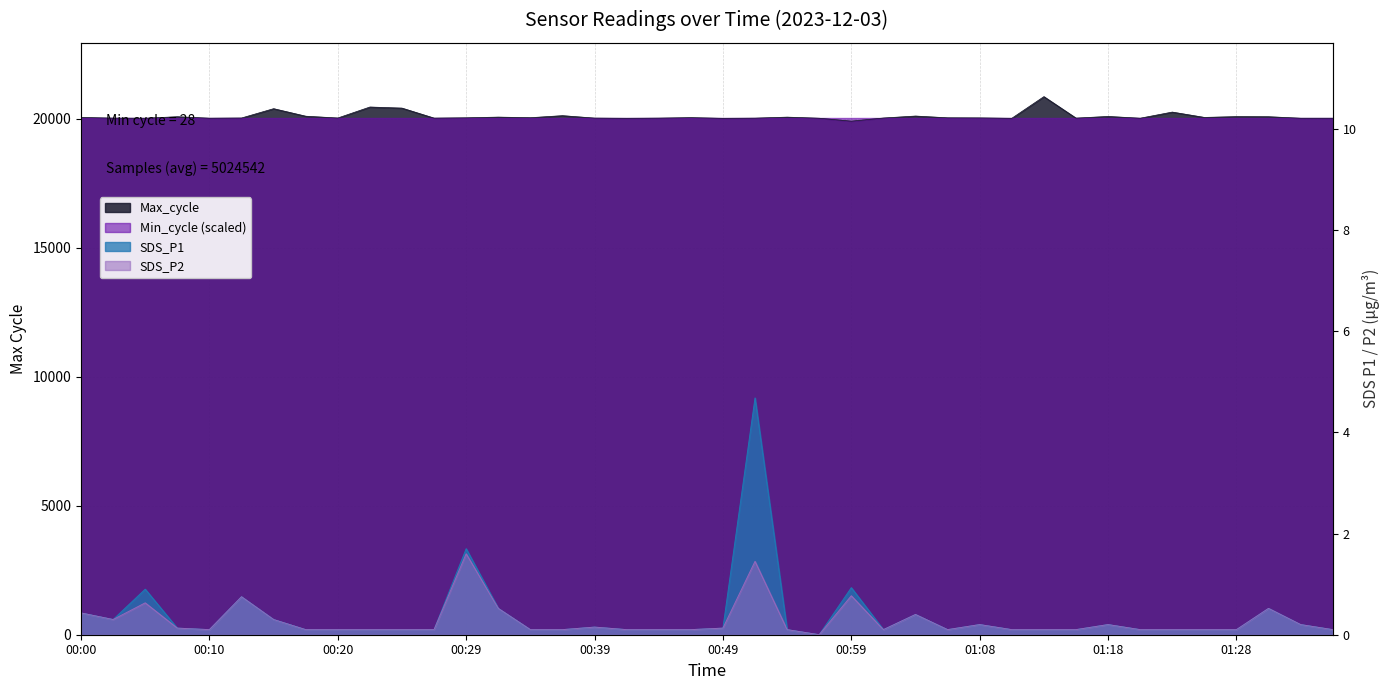

Which series has the largest total across all categories?

Max_cycle